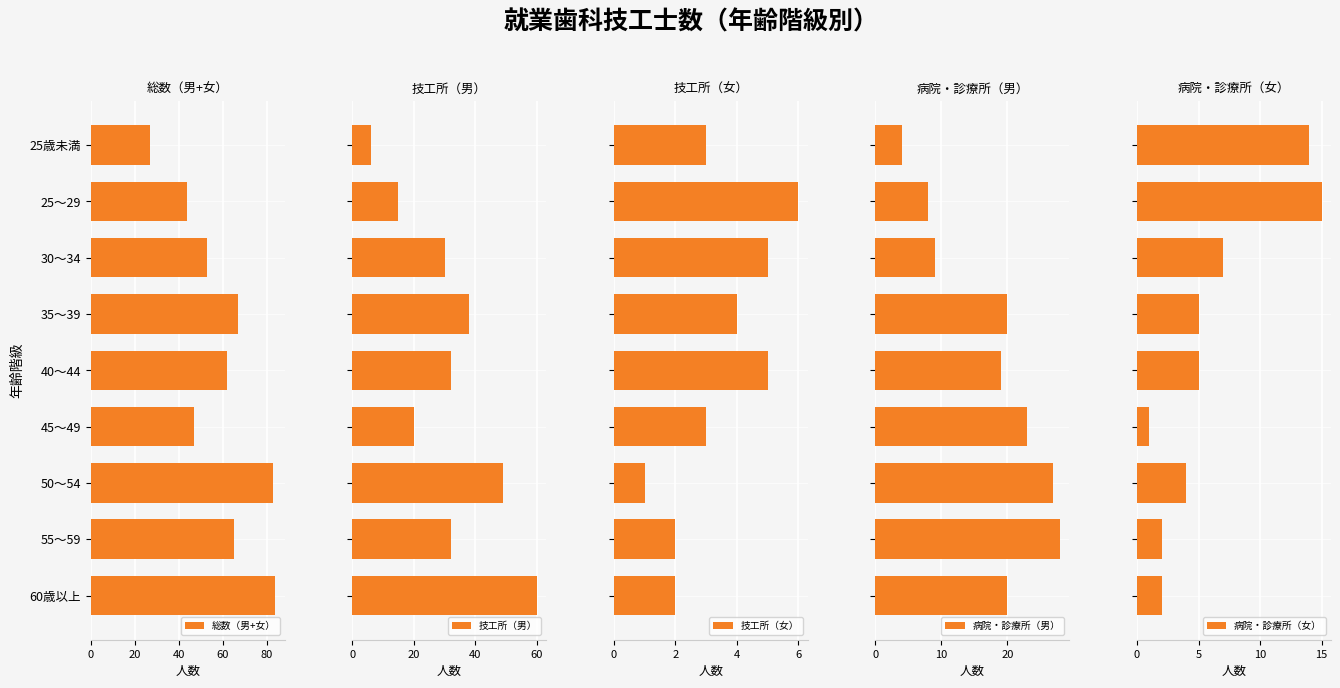

What is the difference between the maximum and minimum values in the 総数（男+女） series?

57